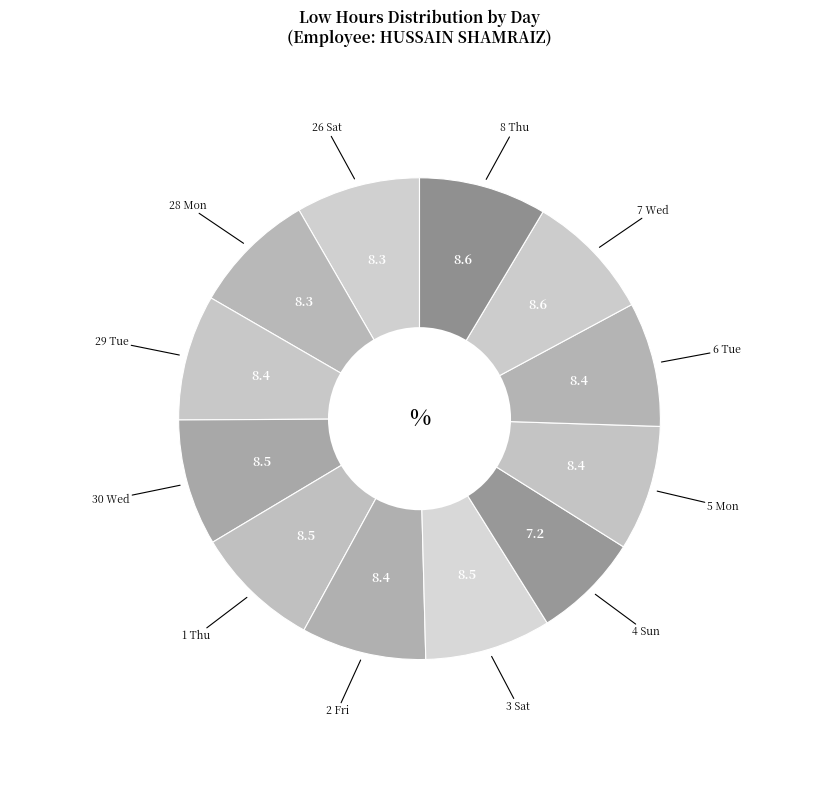

Which slice is the smallest?

4 Sun